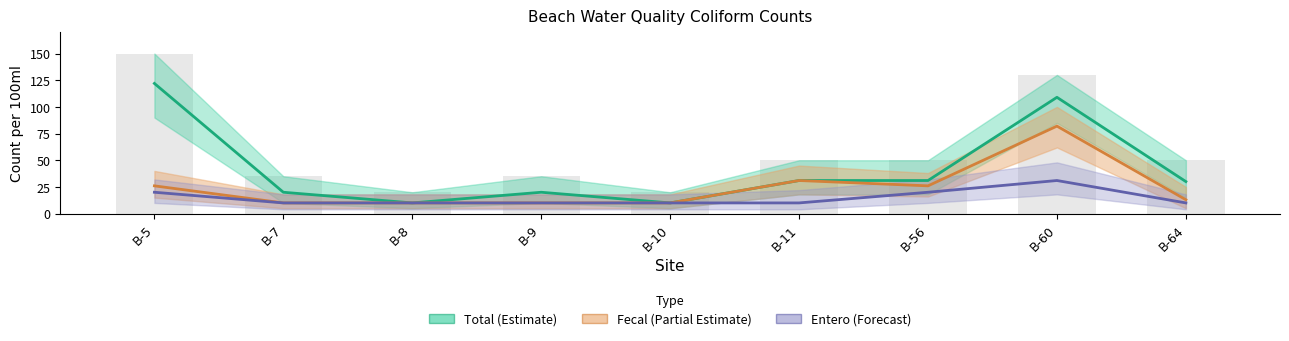

At B-7, list the series in order from smallest to largest.

Fecal, Entero, Total